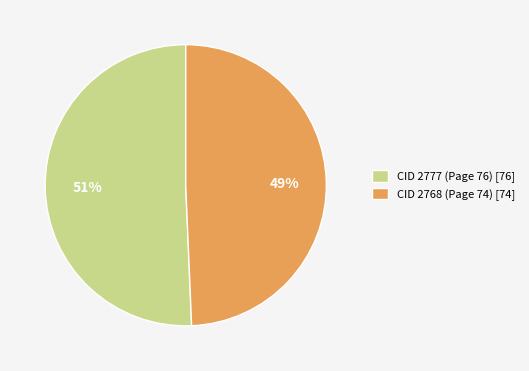

Do CID 2777 (Page 76) [76] and CID 2768 (Page 74) [74] together represent more than half of the pie?

Yes